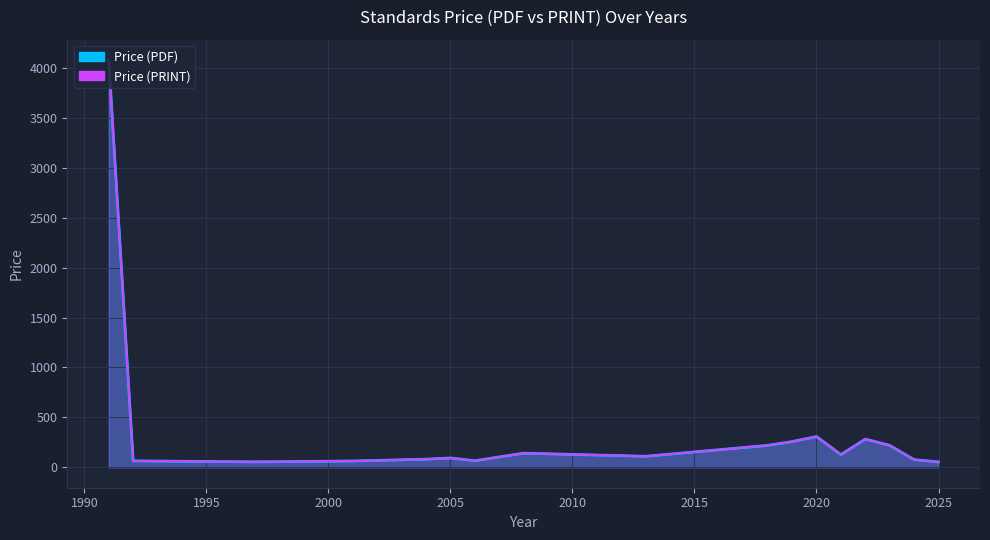

The value of Price (PRINT) at 2024 is 56.3. True or false?

False